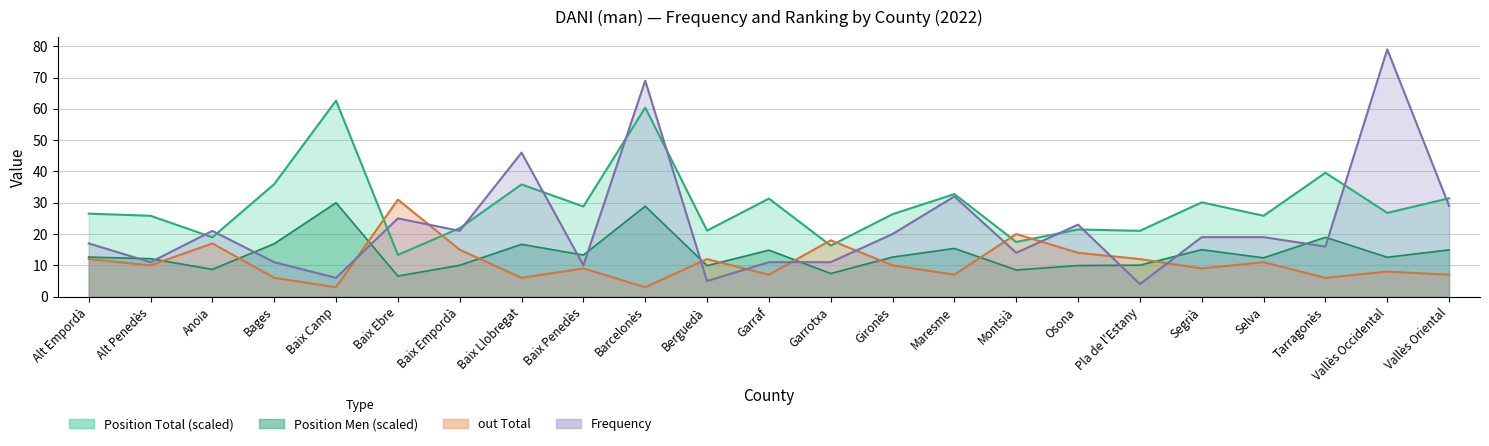

The value of out Total at Baix Camp is 3.0. True or false?

True